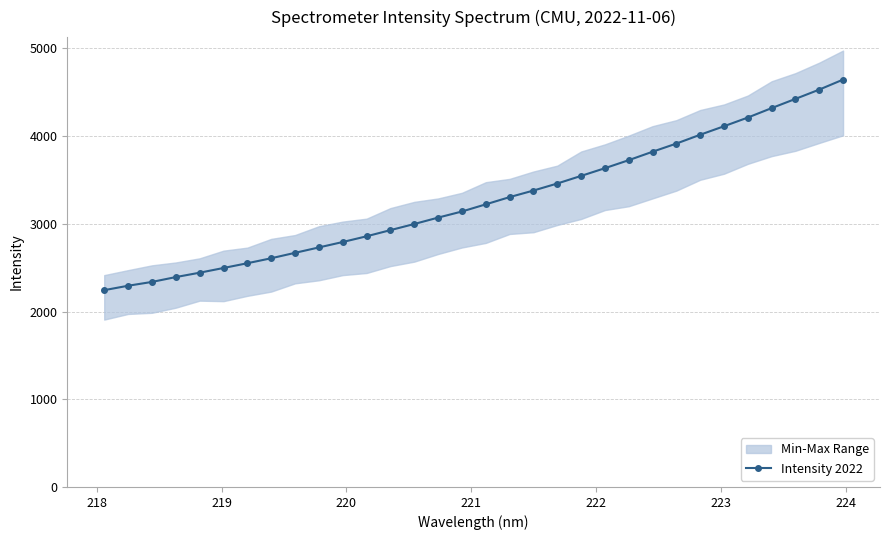

What is the difference between the maximum and minimum values?

2400.5